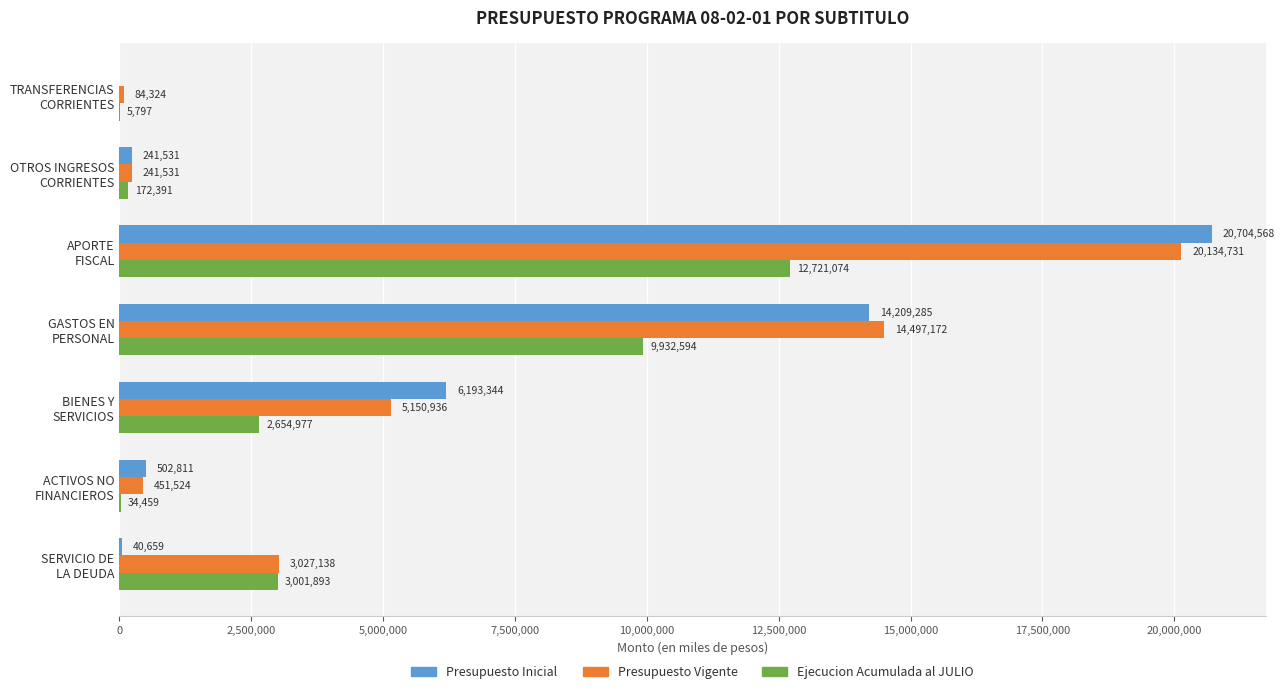

What is the maximum value shown in the chart?

20704568